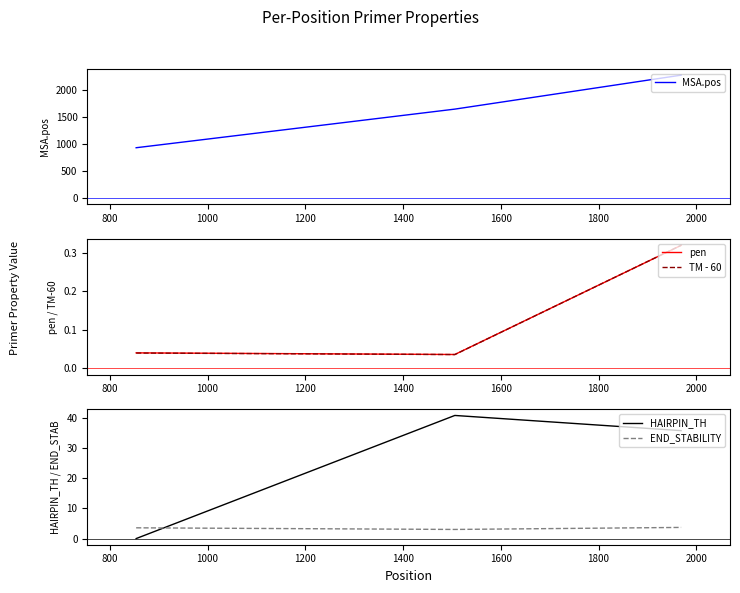

What is the minimum value for END_STABILITY?

3.0